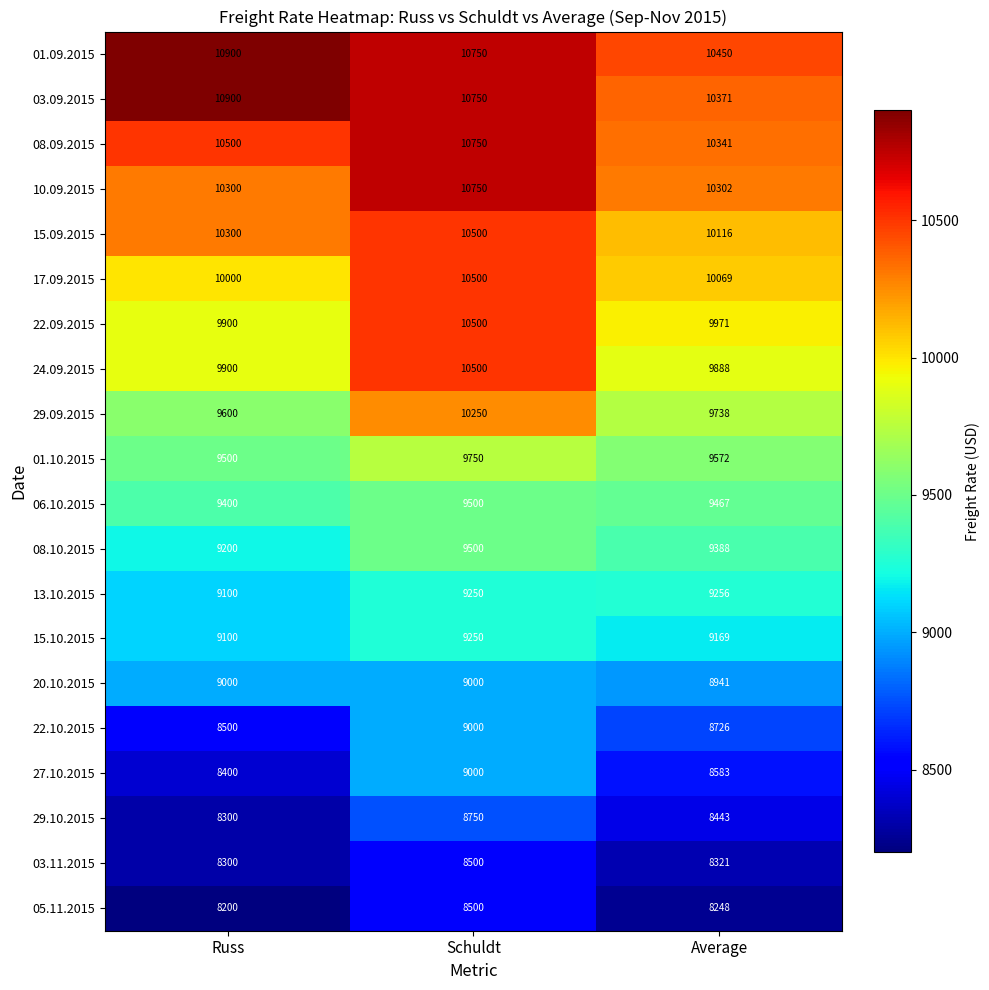

What is the difference between the 08.09.2015 values at Average and Schuldt?

409